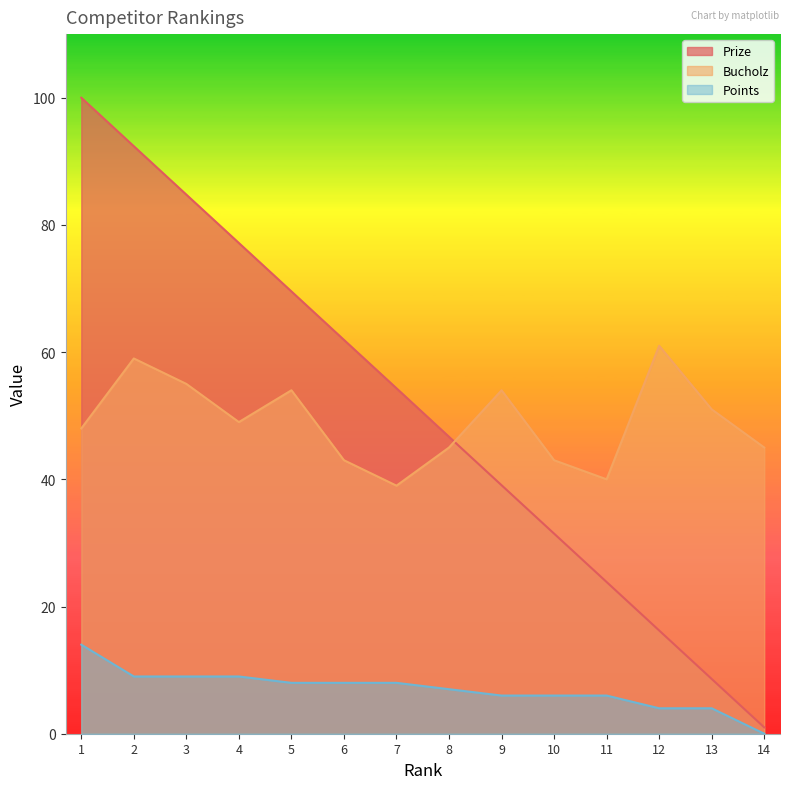

True or false: Points has a value of 12.1 at 2.

False